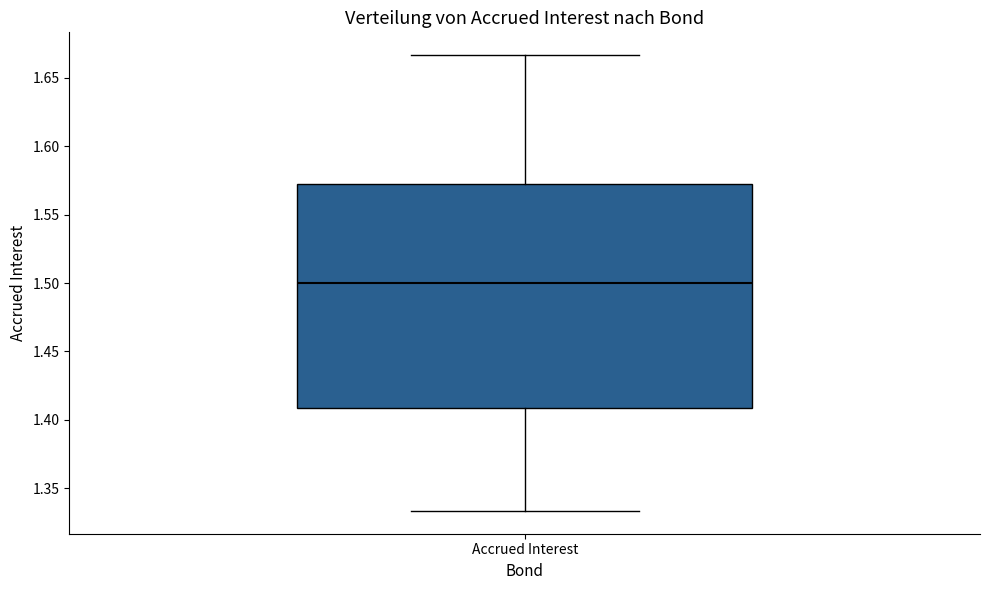

Where does the median line of the box for Accrued Interest sit on the y-axis? The values are not printed on the chart, so give them approximately, as read against the axis.

1.500